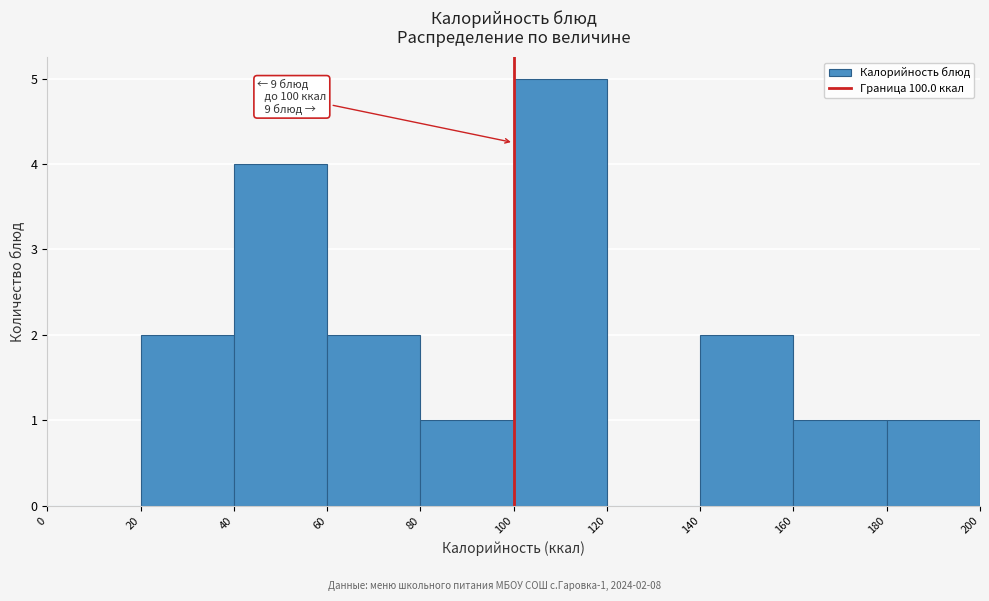

Over which range of the x-axis is the bar tallest?

100 to 120